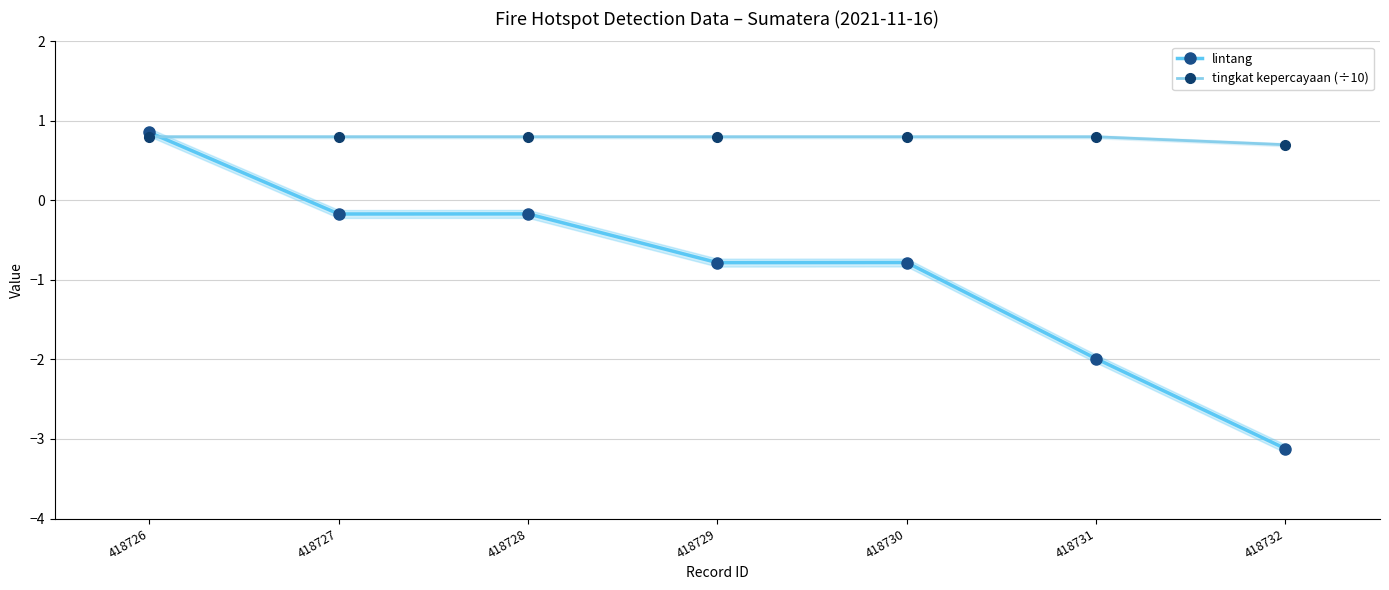

How many times do tingkat kepercayaan (÷10) and lintang cross each other?

1